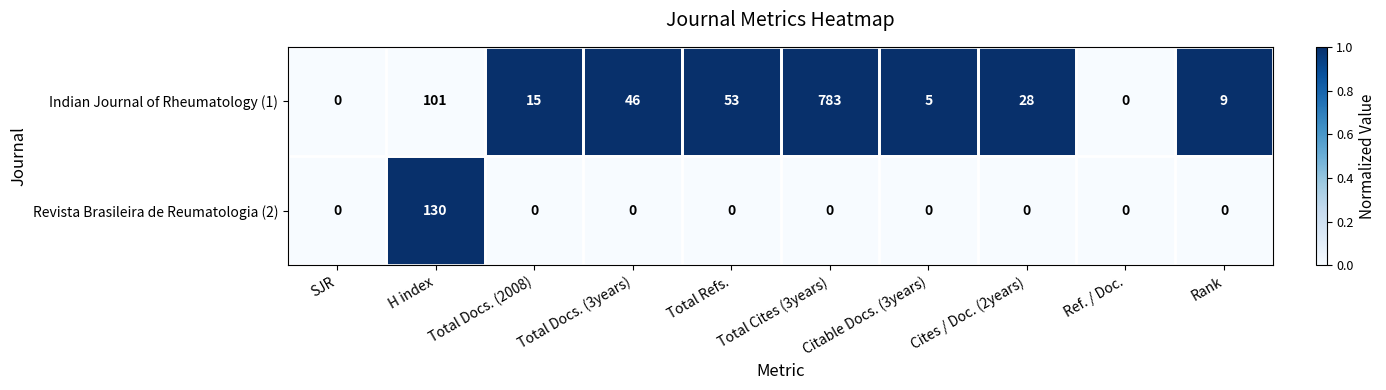

List the series in order of their overall mean, lowest first.

Revista Brasileira de Reumatologia (2), Indian Journal of Rheumatology (1)